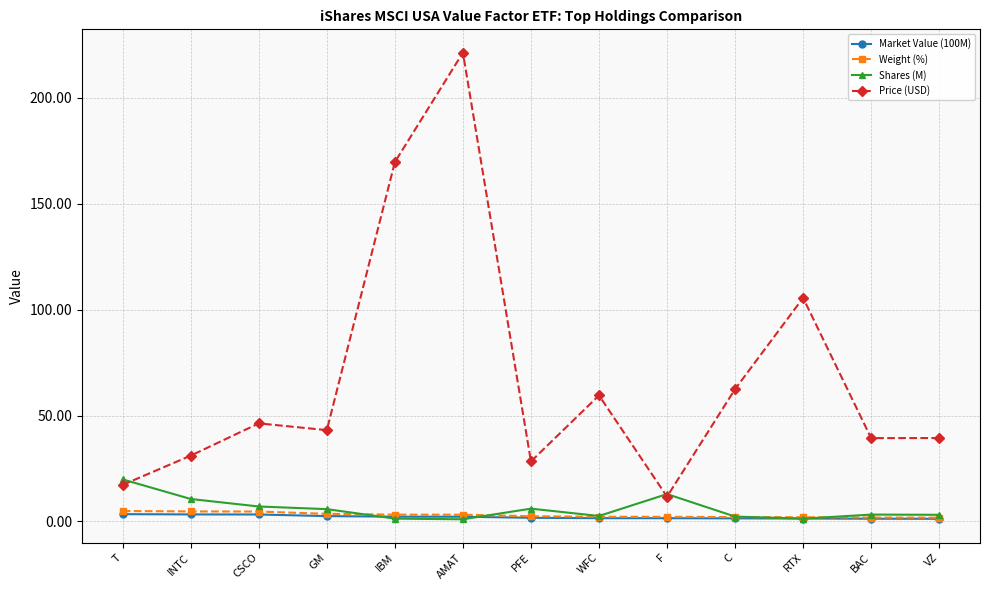

Which series has the widest spread of values?

Price (USD)